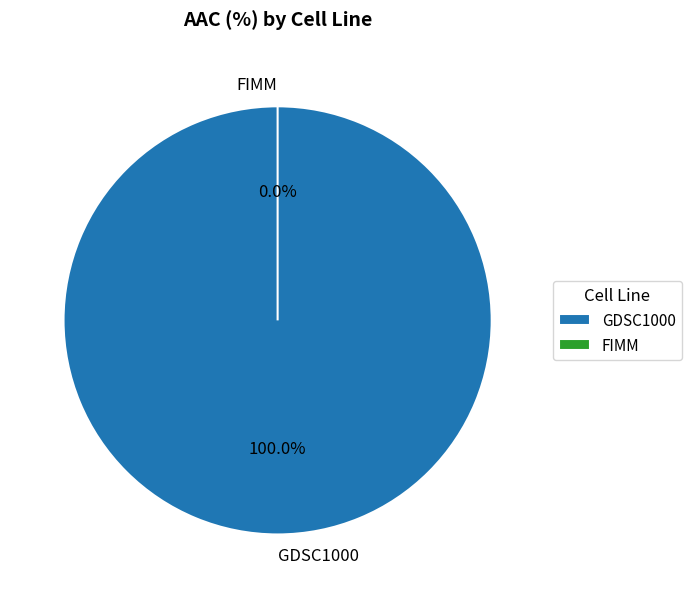

What percentage do GDSC1000 and FIMM together represent?

100.0%